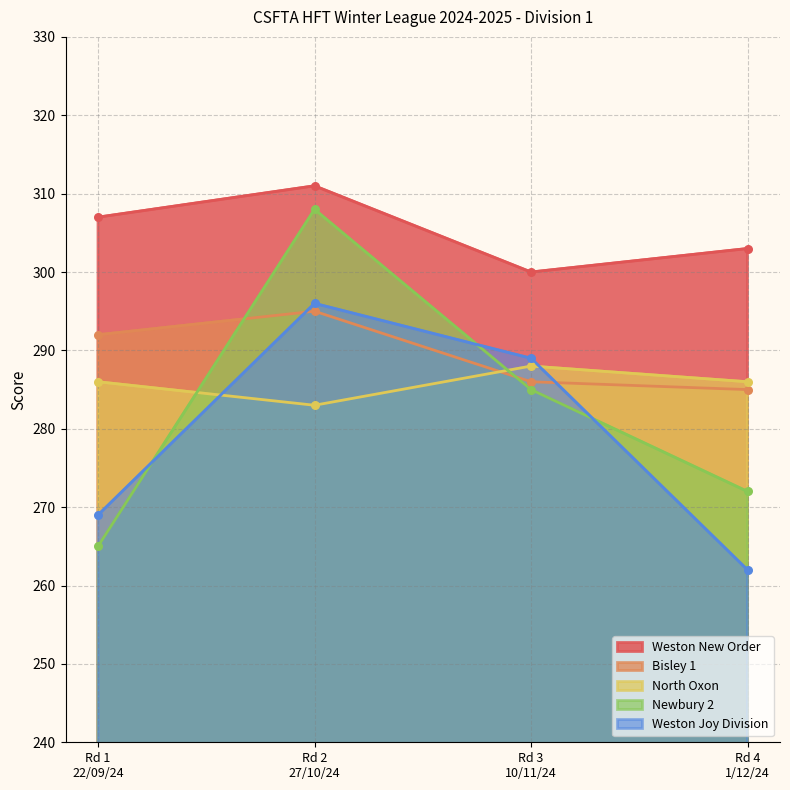

Is the value of North Oxon at Rd 4
1/12/24 greater than the value of Newbury 2 at Rd 1
22/09/24?

Yes